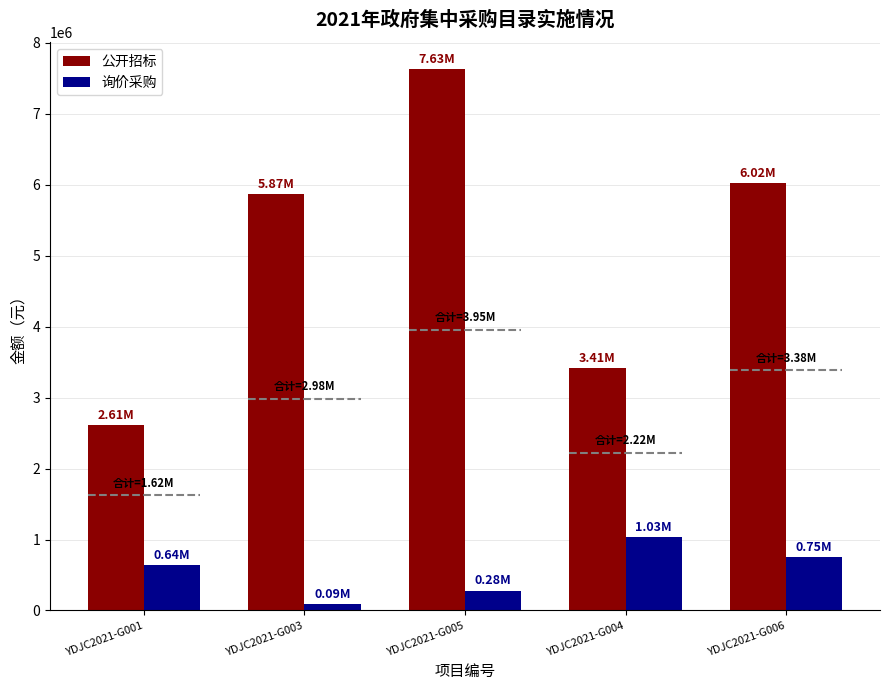

Rank the series by their average value, from highest to lowest.

公开招标, 询价采购